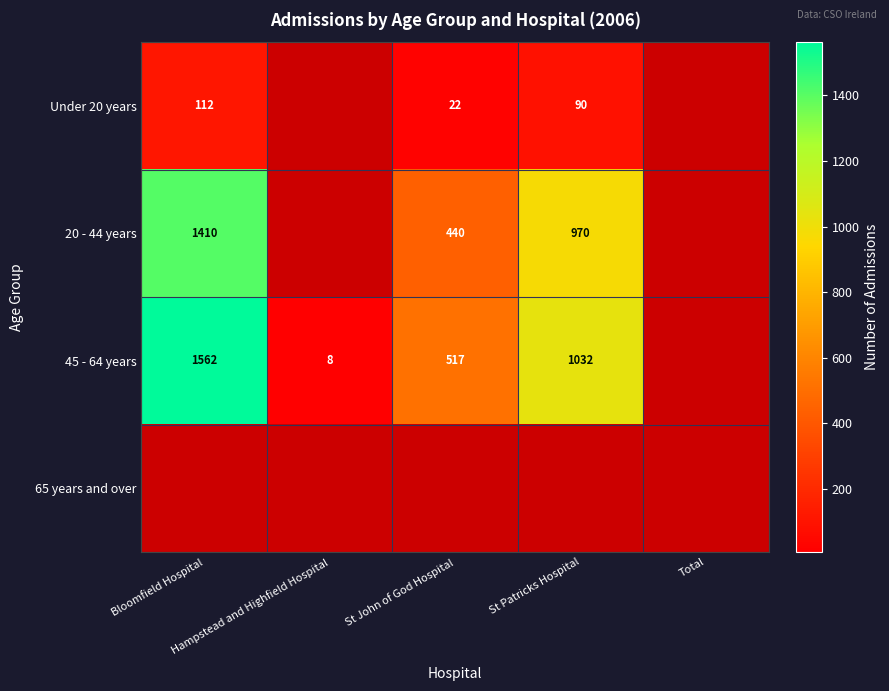

Which has a higher value, St Patricks Hospital or Bloomfield Hospital?

Bloomfield Hospital